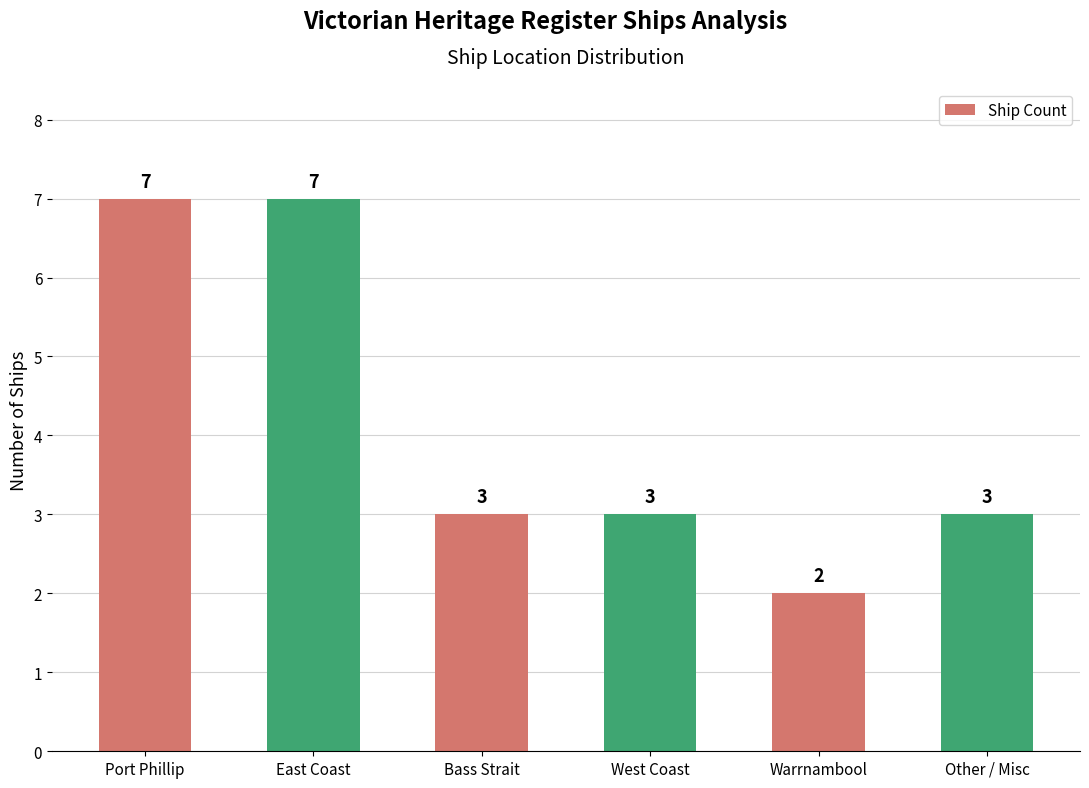

At which label does the data first exceed 3?

Port Phillip